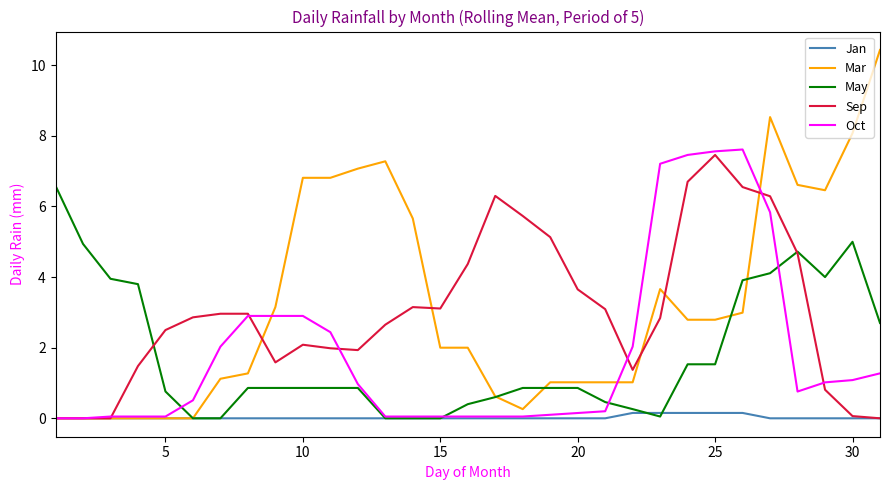

What are all the series names shown in the legend?

Jan, Mar, May, Sep, Oct